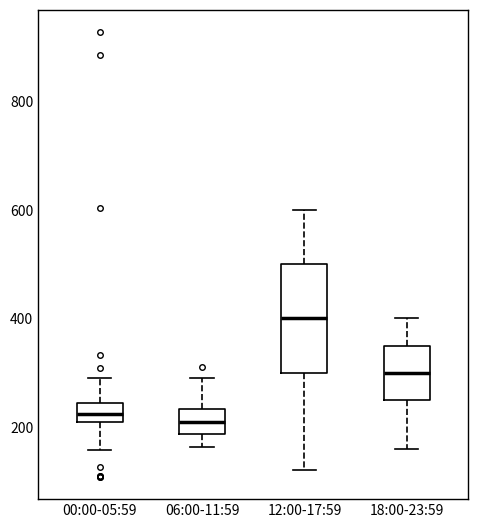

Reading left to right, read every box against the y-axis: the position of its median line, the range the box covers, and the ends of its whiskers. The values are not printed on the chart, so give them approximately, as read against the axis.

00:00-05:59: median 220, box 200 to 240, whiskers 160 to 300
06:00-11:59: median 220, box 180 to 240, whiskers 160 to 300
12:00-17:59: median 400, box 300 to 500, whiskers 120 to 600
18:00-23:59: median 300, box 260 to 360, whiskers 160 to 400